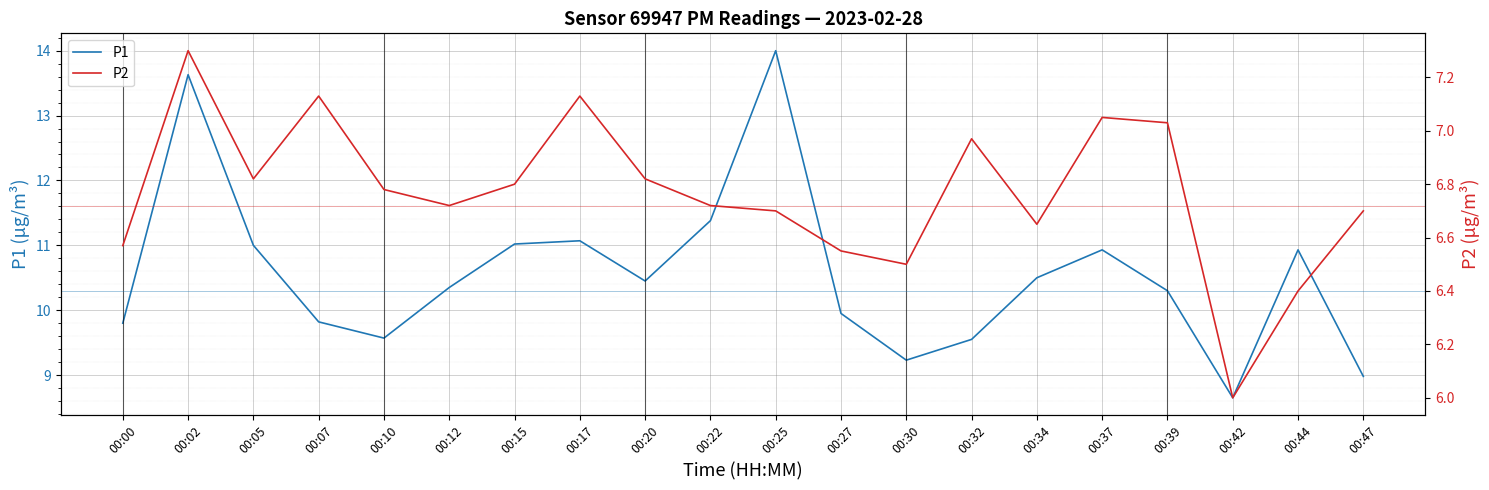

What is the spread (max minus min) of values at 00:42?

2.7